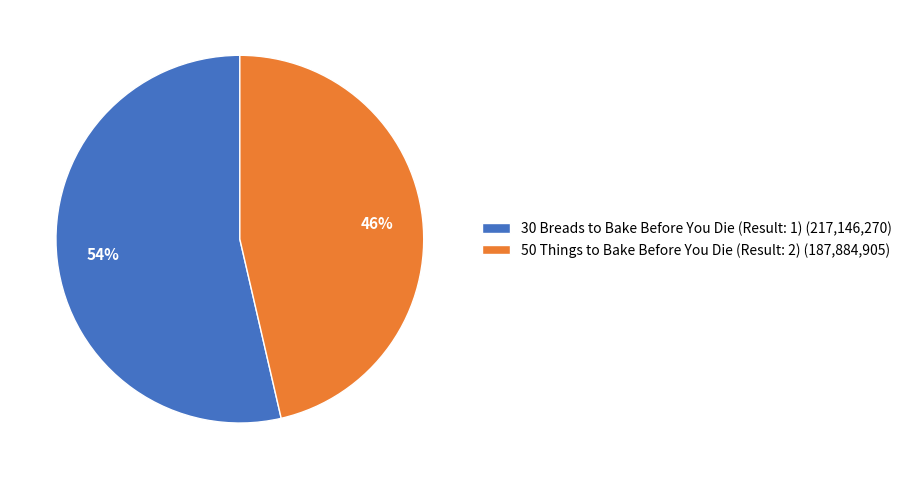

Is there any slice that represents more than half of the pie?

Yes